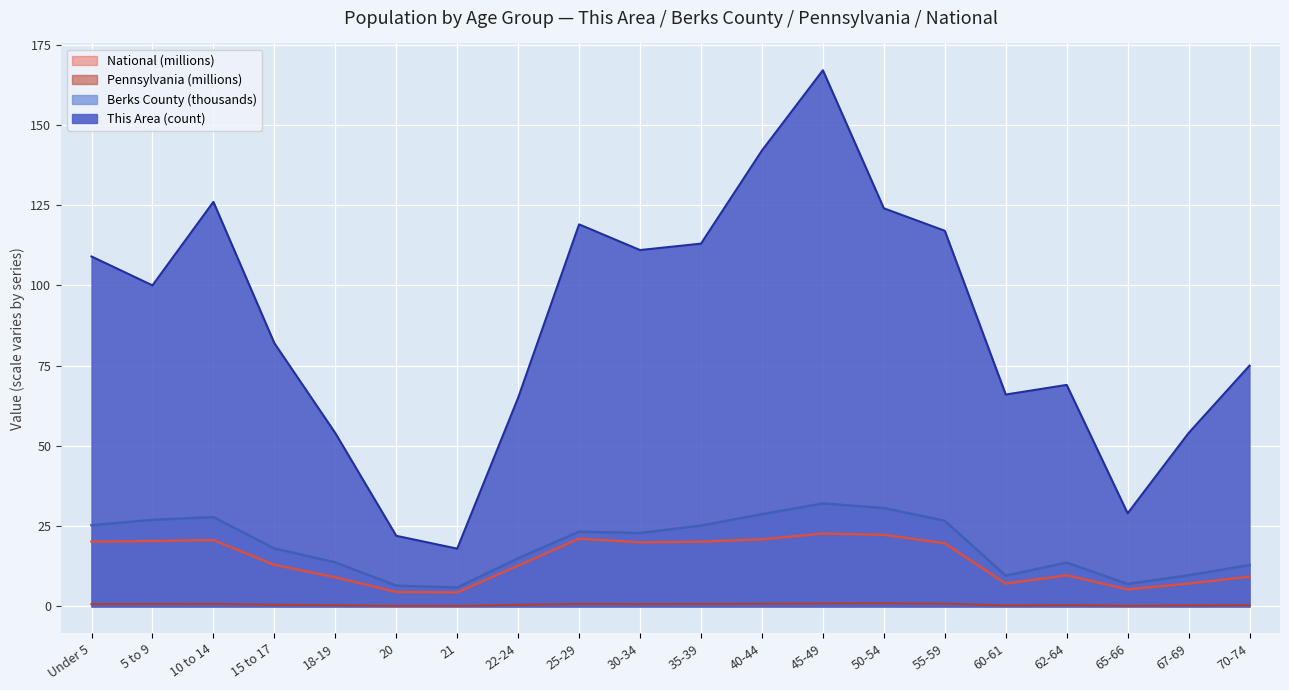

True or false: Pennsylvania and Berks County cross at least once.

False